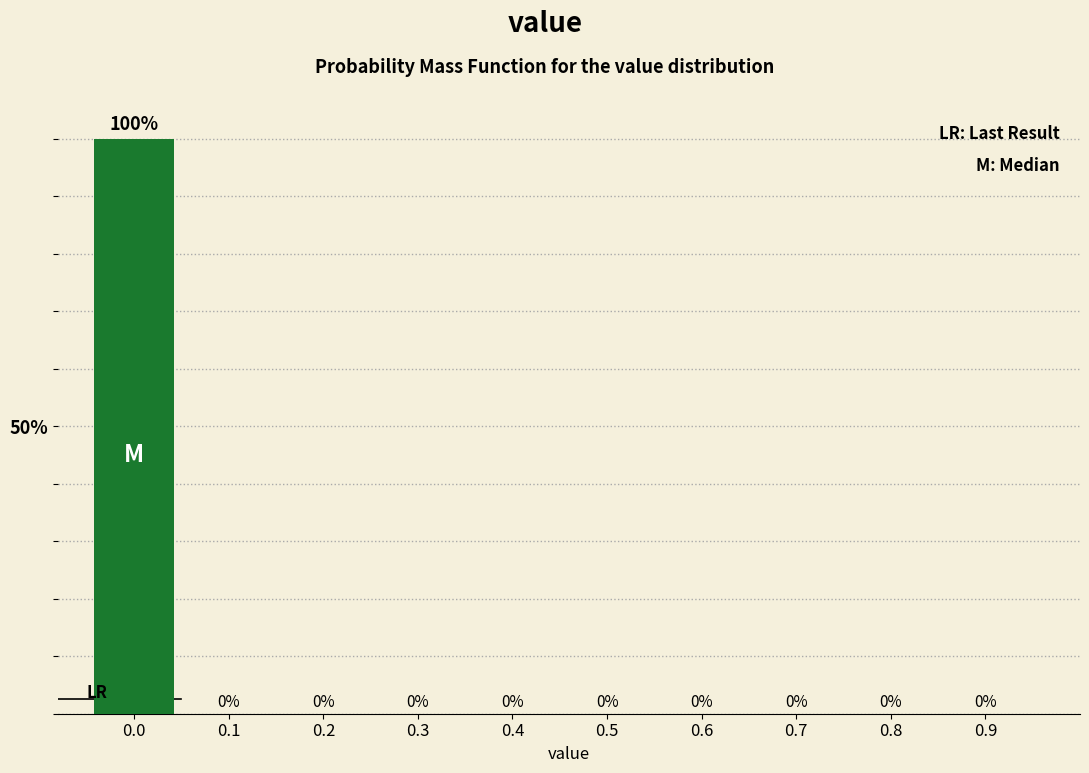

Reading left to right, list all the values displayed in this chart.

0.0=100	0.1=0	0.2=0	0.3=0	0.4=0	0.5=0	0.6=0	0.7=0	0.8=0	0.9=0